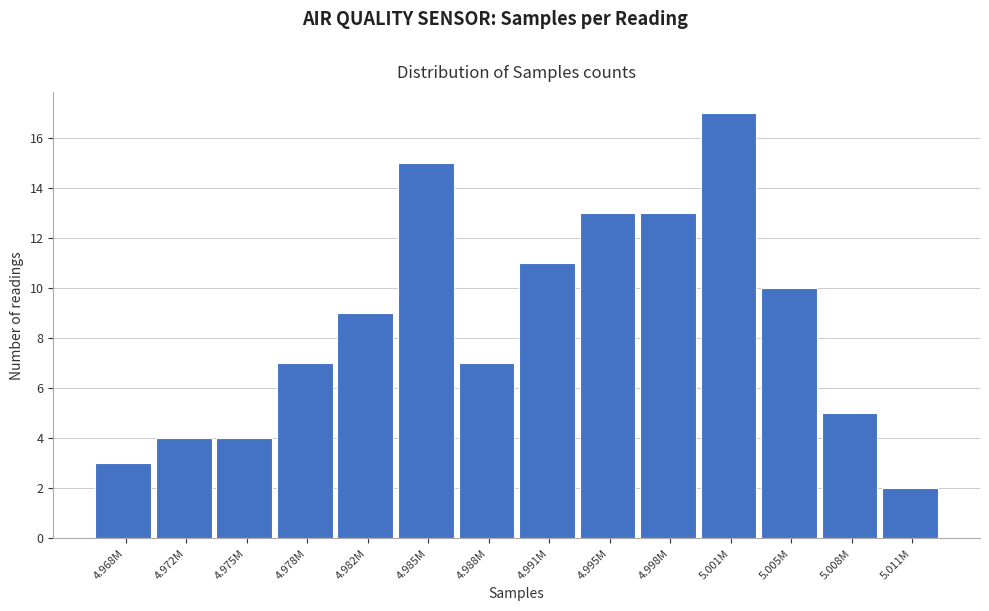

Reading left to right, extract all data points from this chart.

3	4	4	7	9	15	7	11	13	13	17	10	5	2